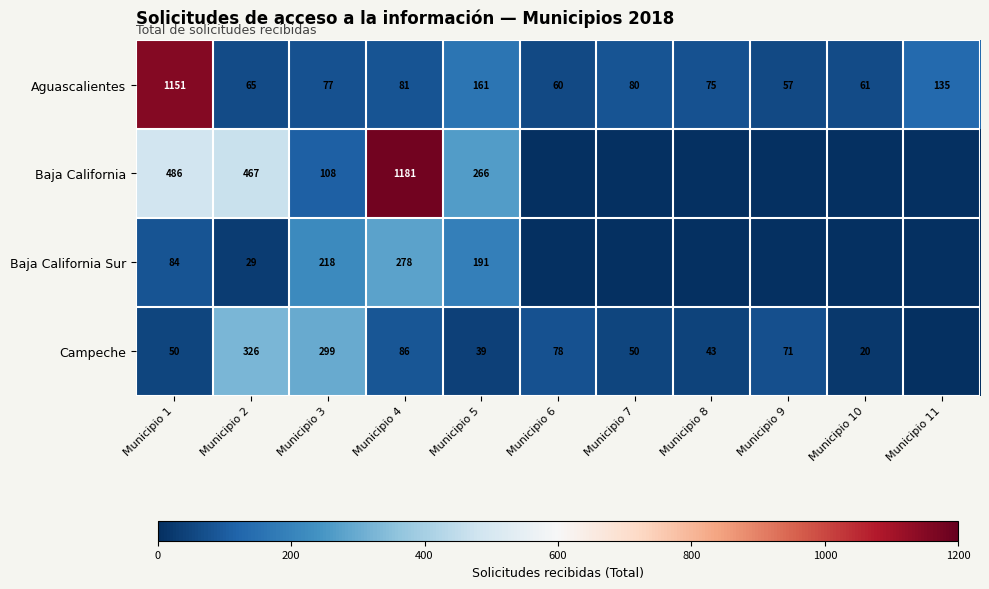

The value of Campeche at Municipio 10 is 9. True or false?

False